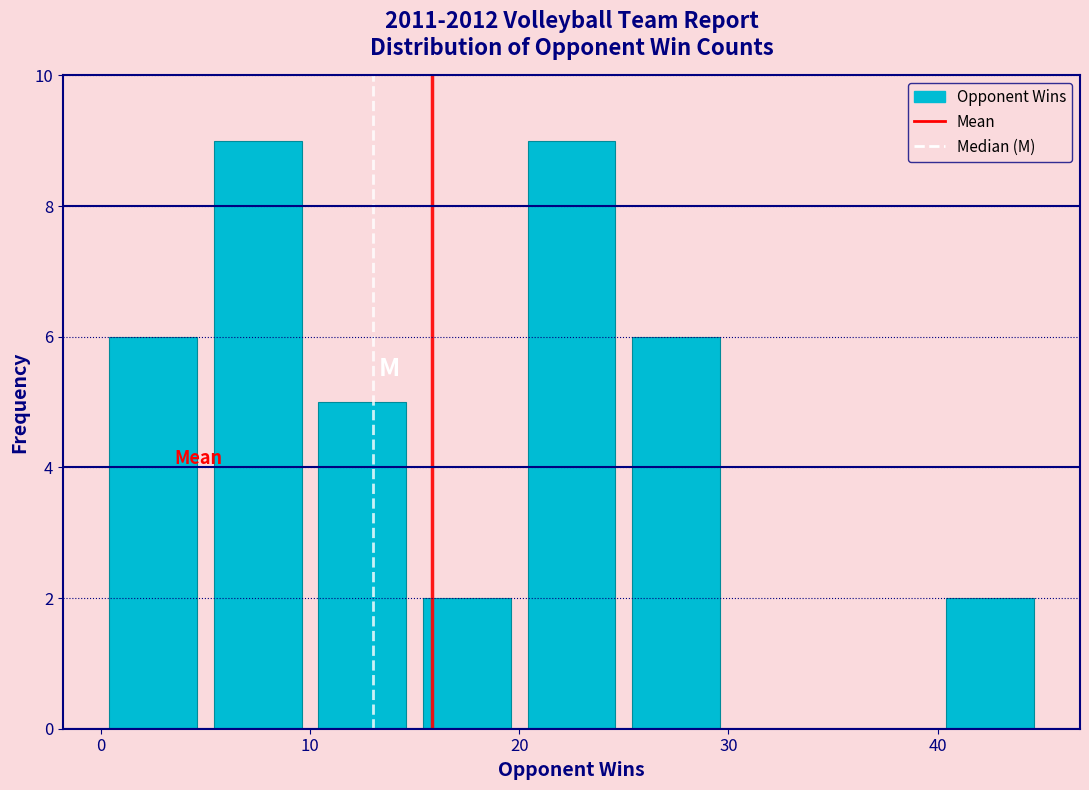

What is the height of the bar covering 10 to 15 on the x-axis? The values are not printed on the chart, so give them approximately, as read against the axis.

5